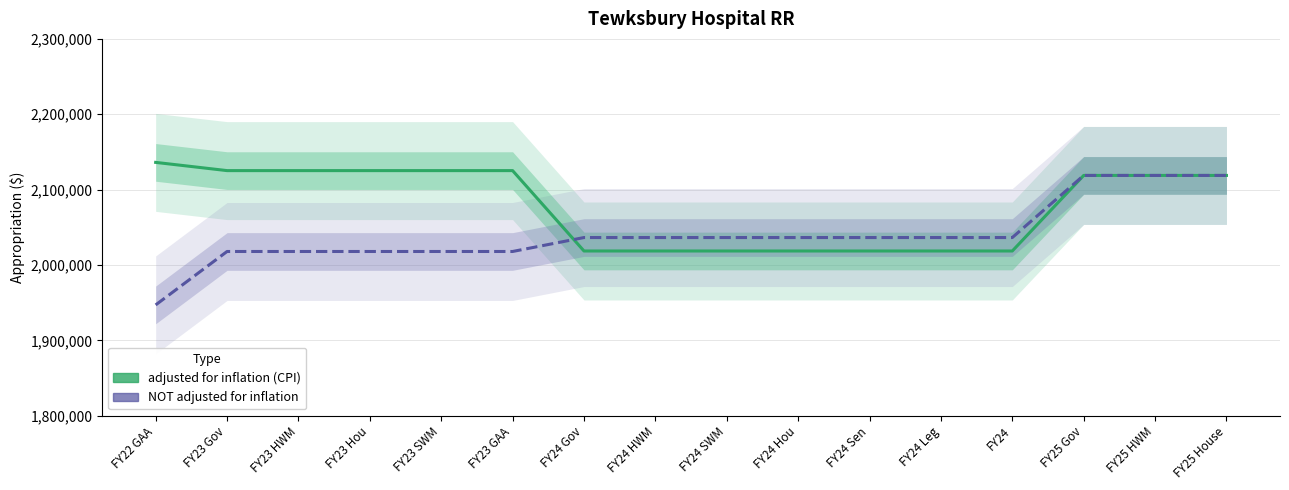

What are all the series names shown in the legend?

adjusted for inflation (CPI), NOT adjusted for inflation